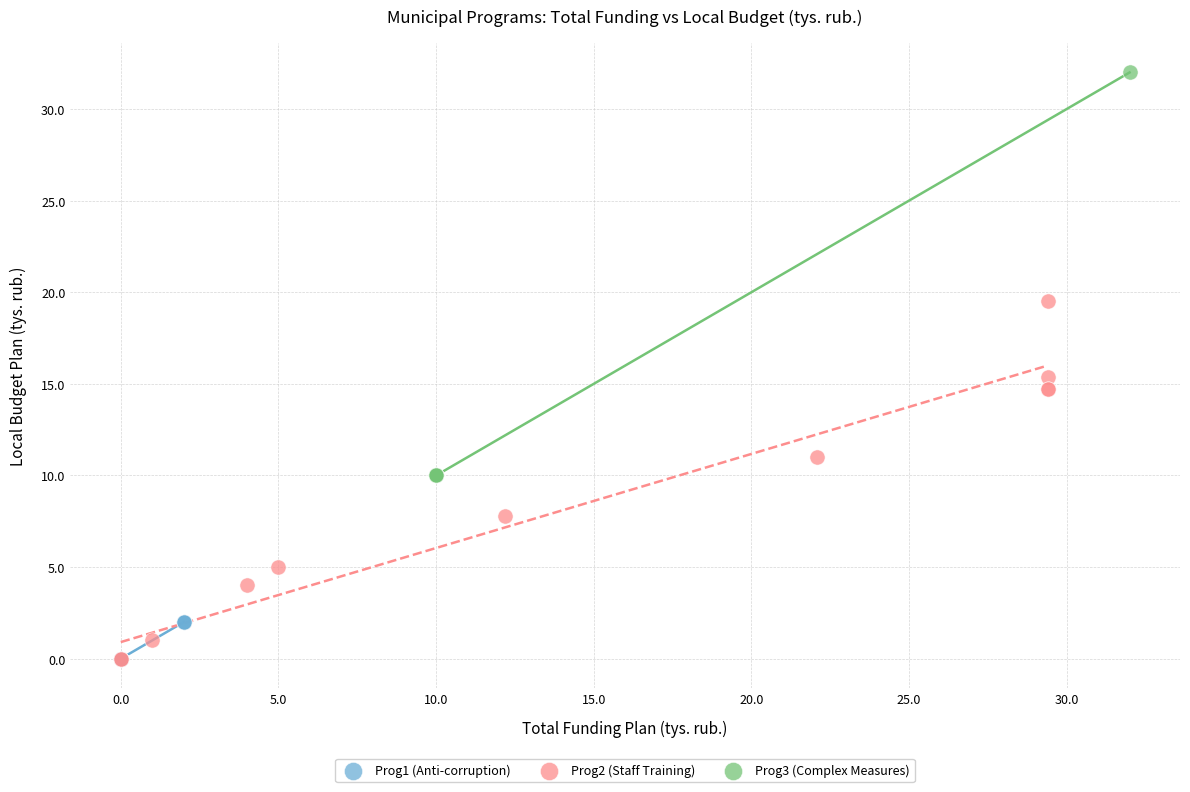

Which series contains the highest Y value?

Prog3 (Complex Measures)